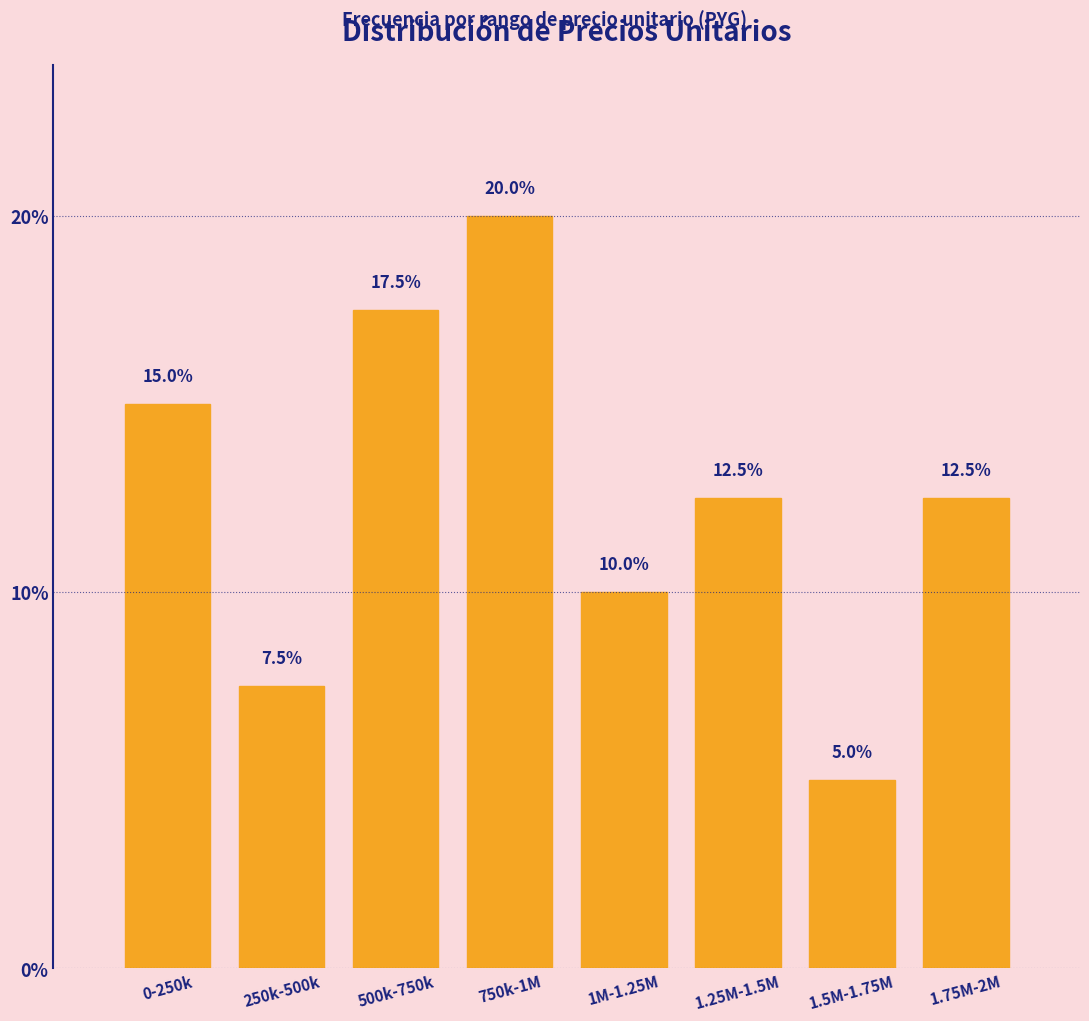

Reading left to right, extract all data points from this chart.

0-250k=15.0	250k-500k=7.5	500k-750k=17.5	750k-1M=20.0	1M-1.25M=10.0	1.25M-1.5M=12.5	1.5M-1.75M=5.0	1.75M-2M=12.5